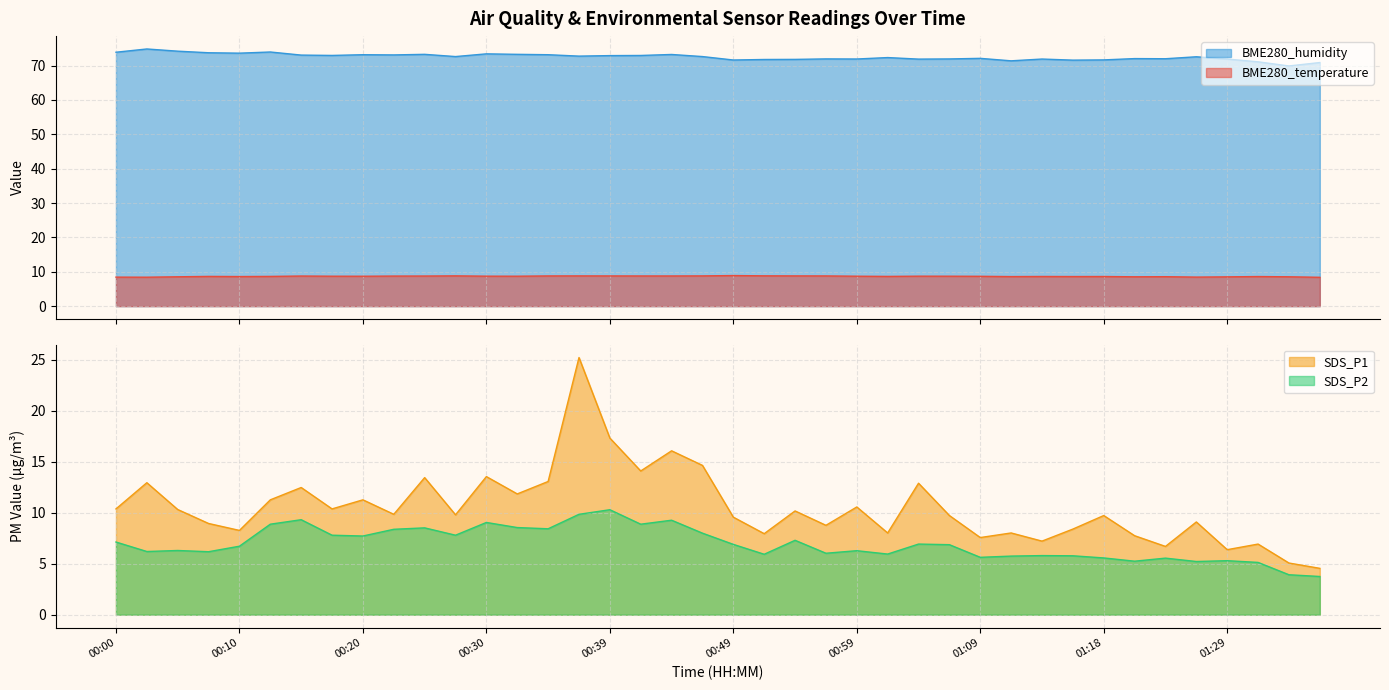

What position from the left is 00:03?

2